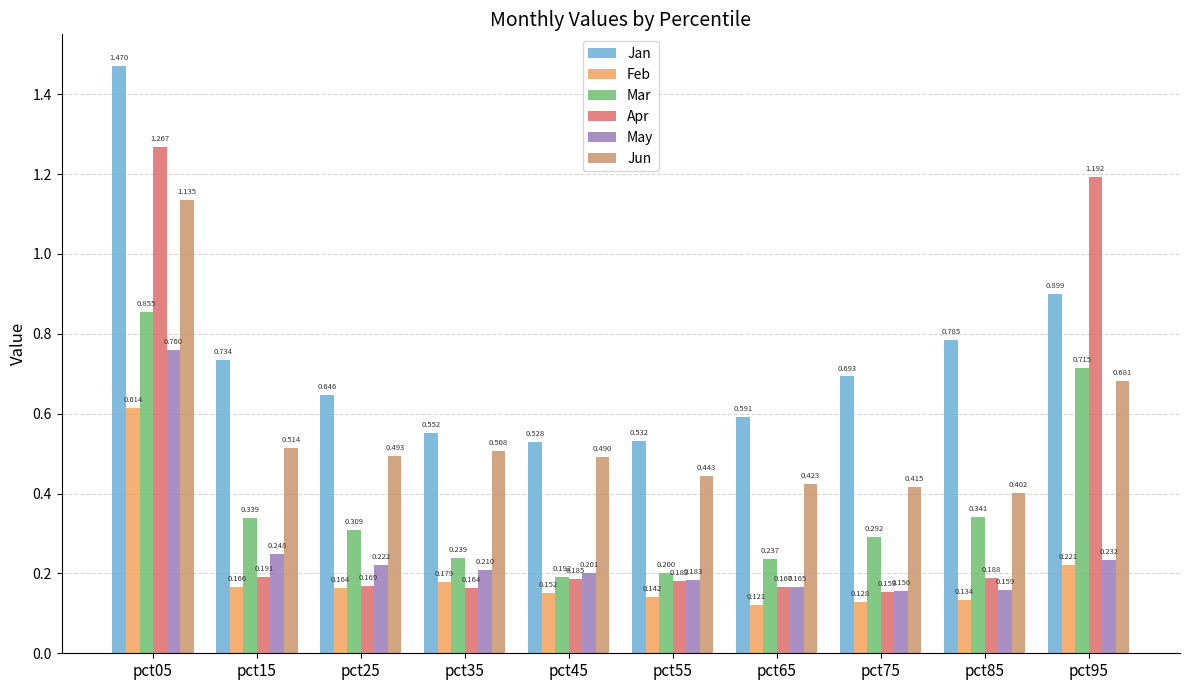

List the labels in order of Jan value, largest first.

pct05, pct95, pct85, pct15, pct75, pct25, pct65, pct35, pct55, pct45